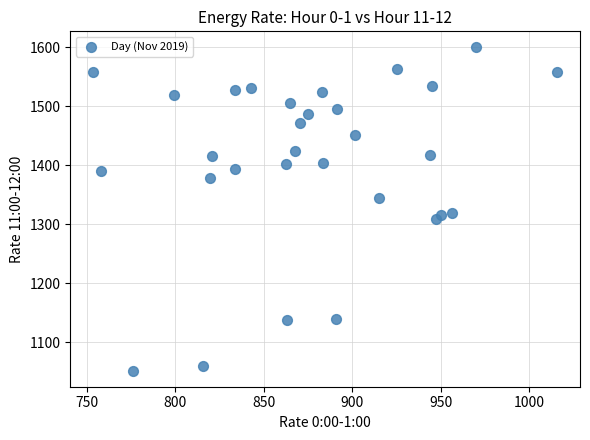

What is the range of X values (max minus min)?

261.7